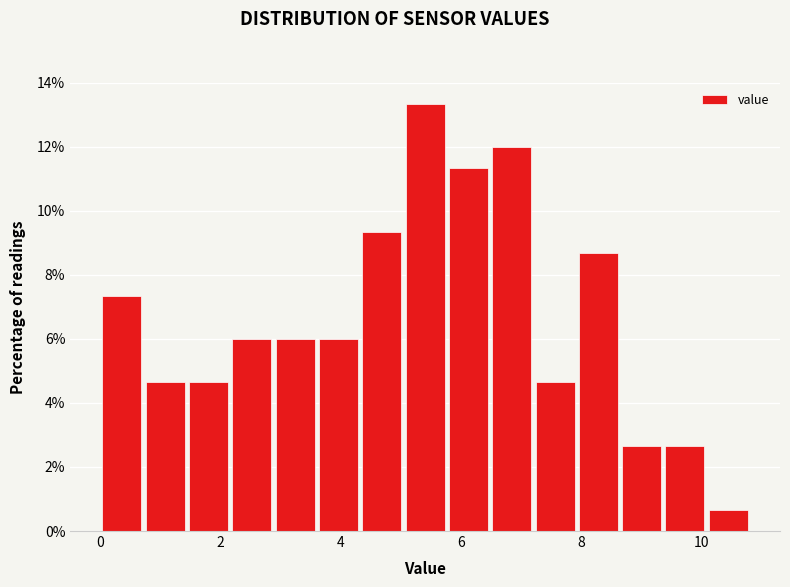

Around what value on the x-axis is the tallest bar? Give the approximate position of its centre, as read against the axis.

5.4